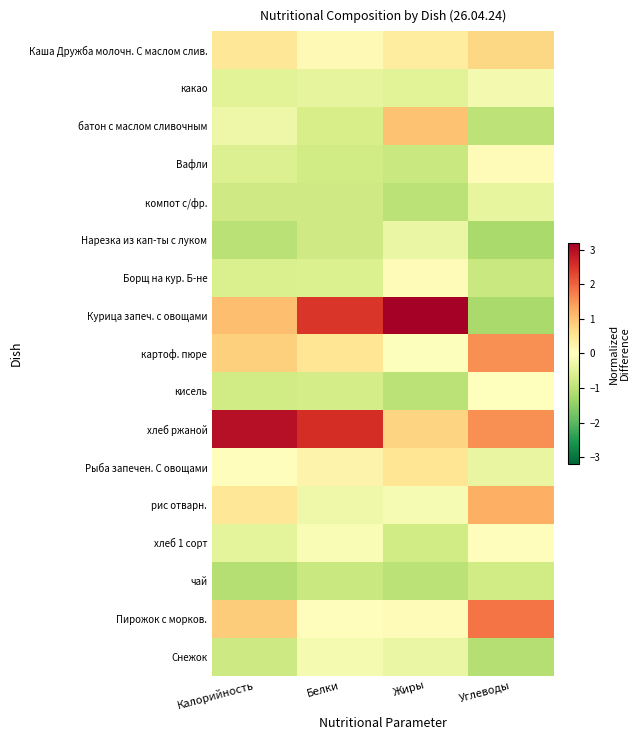

What is the difference between the highest and lowest values at Углеводы?

3.1